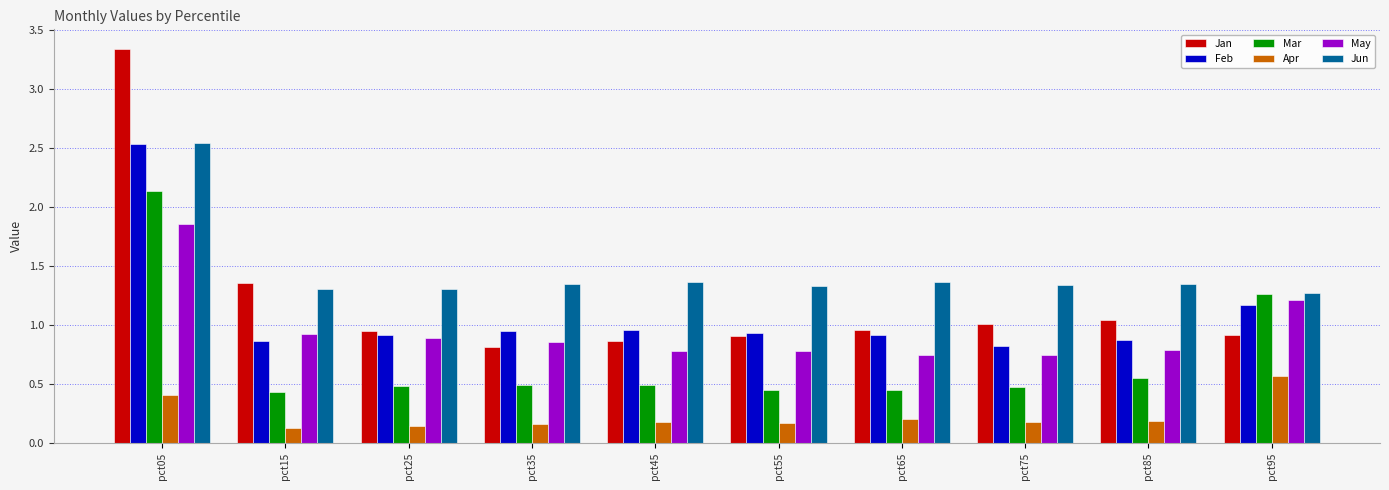

At which category is the sum across all series the highest?

pct05